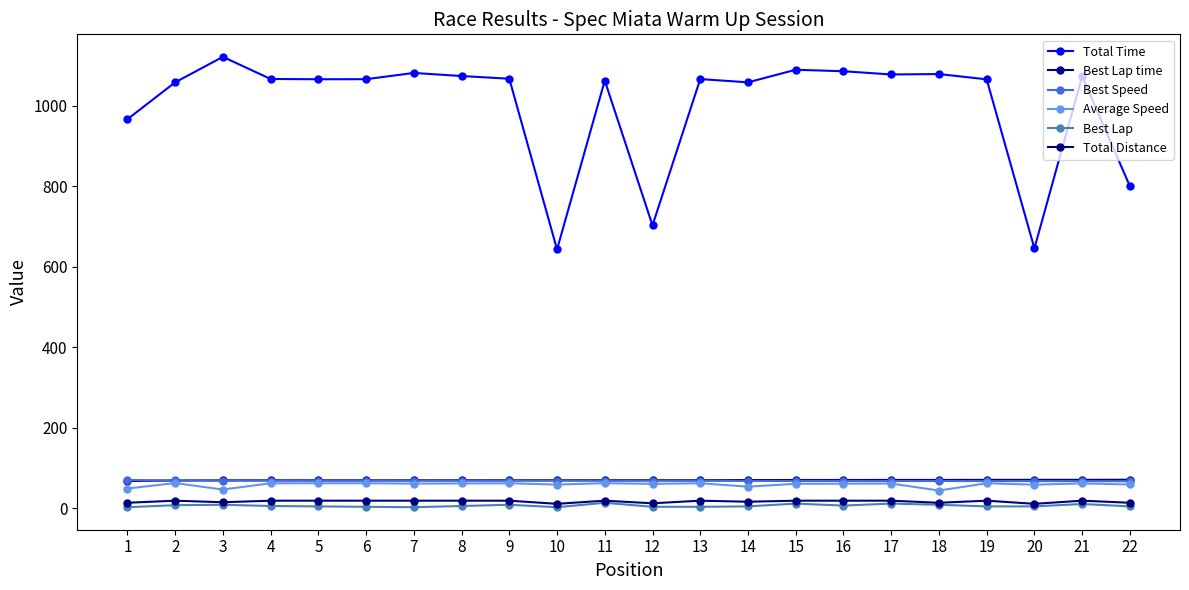

What is the spread (max minus min) of values at 18?

1070.4